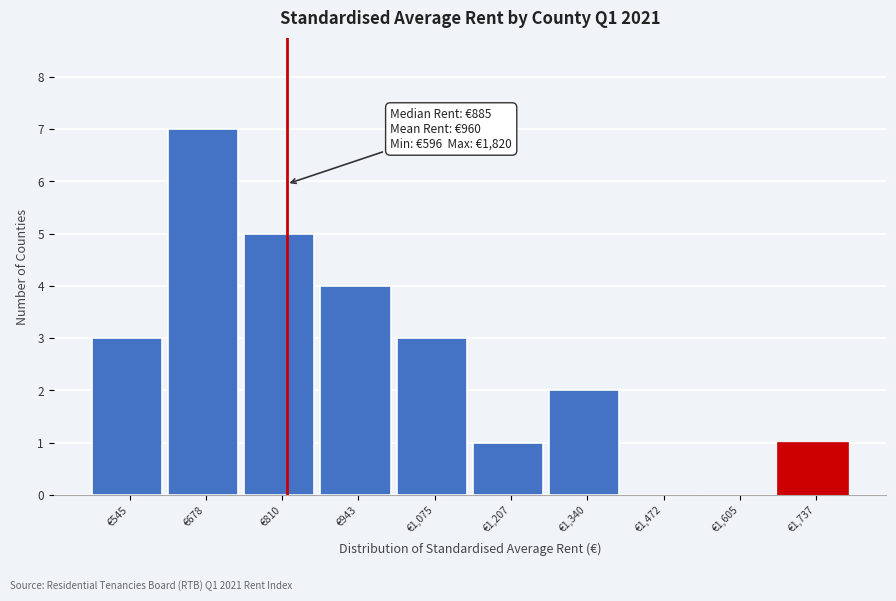

Reading left to right, what are all the values shown in this chart?

€545=3	€678=7	€810=5	€943=4	€1,075=3	€1,207=1	€1,340=2	€1,472=0	€1,605=0	€1,737=1